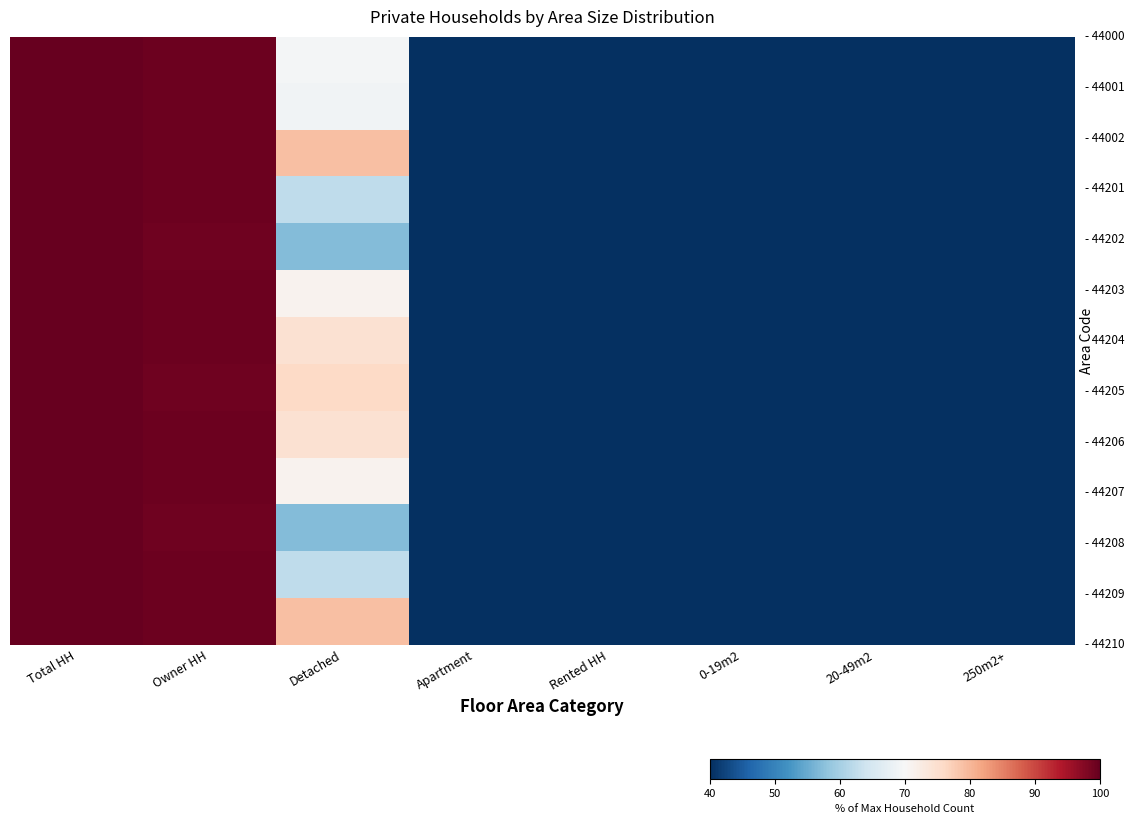

At how many categories does at least one series exceed 68?

3